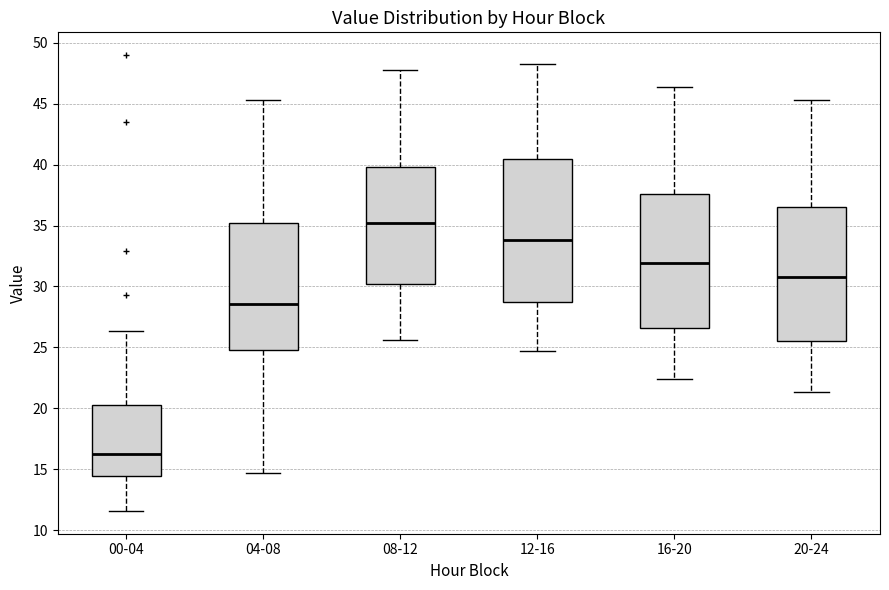

Reading left to right, transcribe this box plot: for each box, give where its median line is, the range the box spans, and where its two whiskers end, as read against the y-axis. The values are not printed on the chart, so give them approximately, as read against the axis.

00-04: median 16.0, box 14.5 to 20.5, whiskers 11.5 to 26.5
04-08: median 28.5, box 25.0 to 35.0, whiskers 14.5 to 45.5
08-12: median 35.0, box 30.0 to 40.0, whiskers 25.5 to 48.0
12-16: median 34.0, box 28.5 to 40.5, whiskers 24.5 to 48.5
16-20: median 32.0, box 26.5 to 37.5, whiskers 22.5 to 46.5
20-24: median 31.0, box 25.5 to 36.5, whiskers 21.5 to 45.5